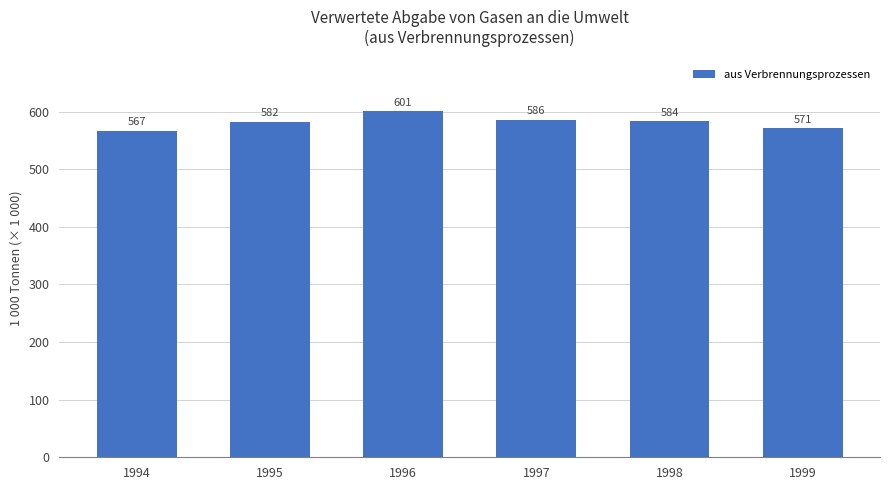

How many bars are there in total?

6